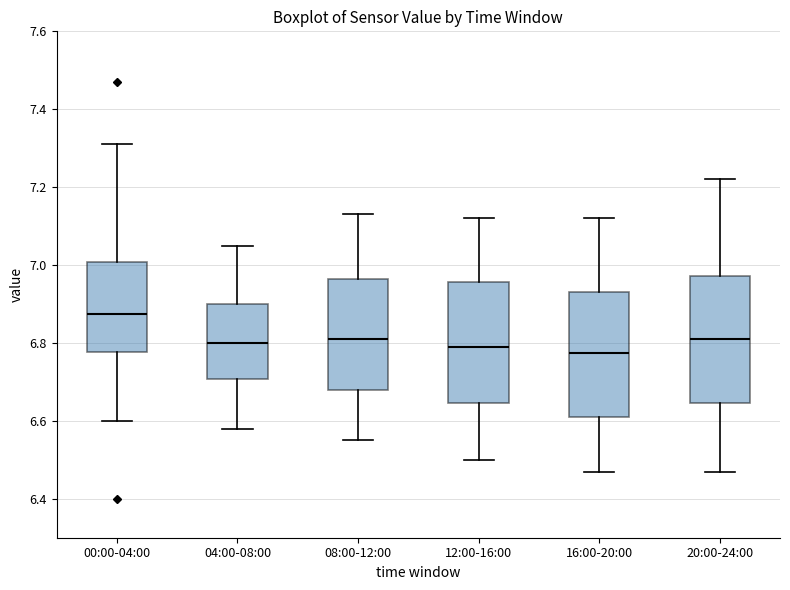

Which box has the highest median line?

00:00-04:00